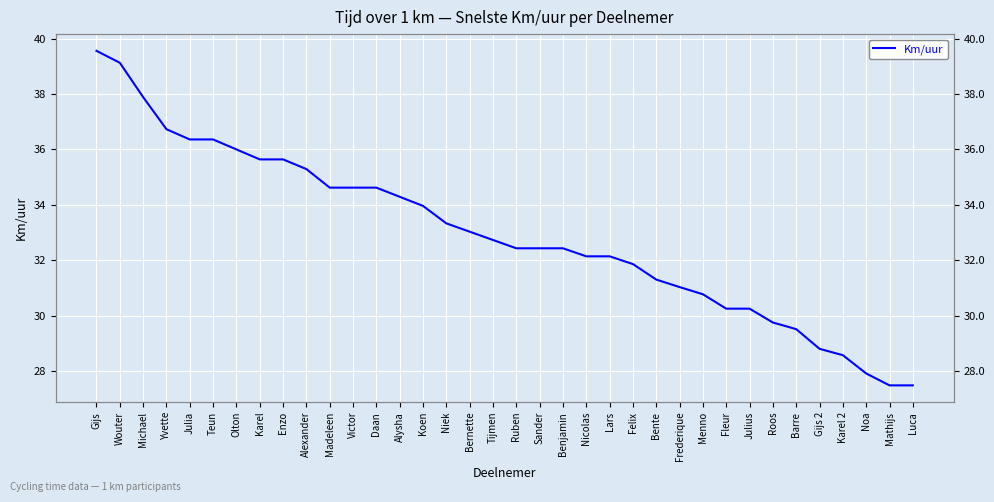

What is the difference between the second highest and second lowest values?

11.7